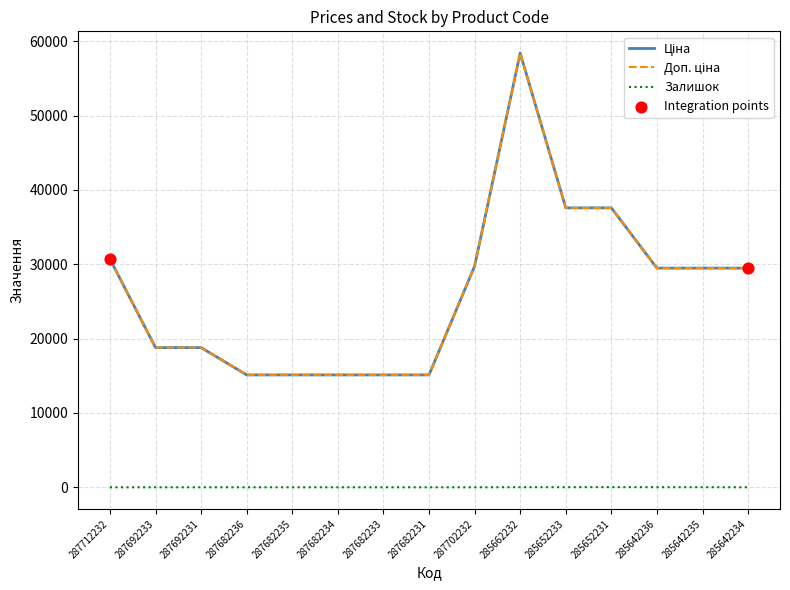

Does the chart have visible grid lines?

Yes